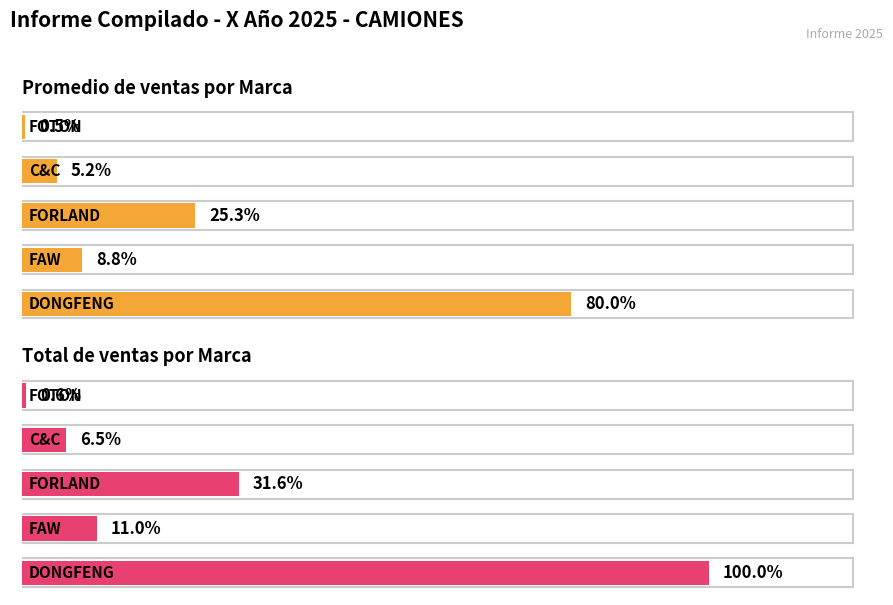

How many bars are there in total?

10